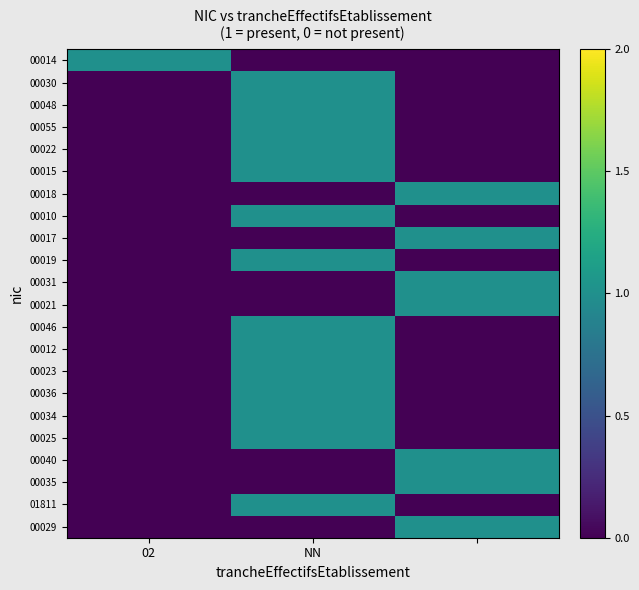

List the series in order of their peak value, highest first.

00014, 00030, 00048, 00055, 00022, 00015, 00018, 00010, 00017, 00019, 00031, 00021, 00046, 00012, 00023, 00036, 00034, 00025, 00040, 00035, 01811, 00029